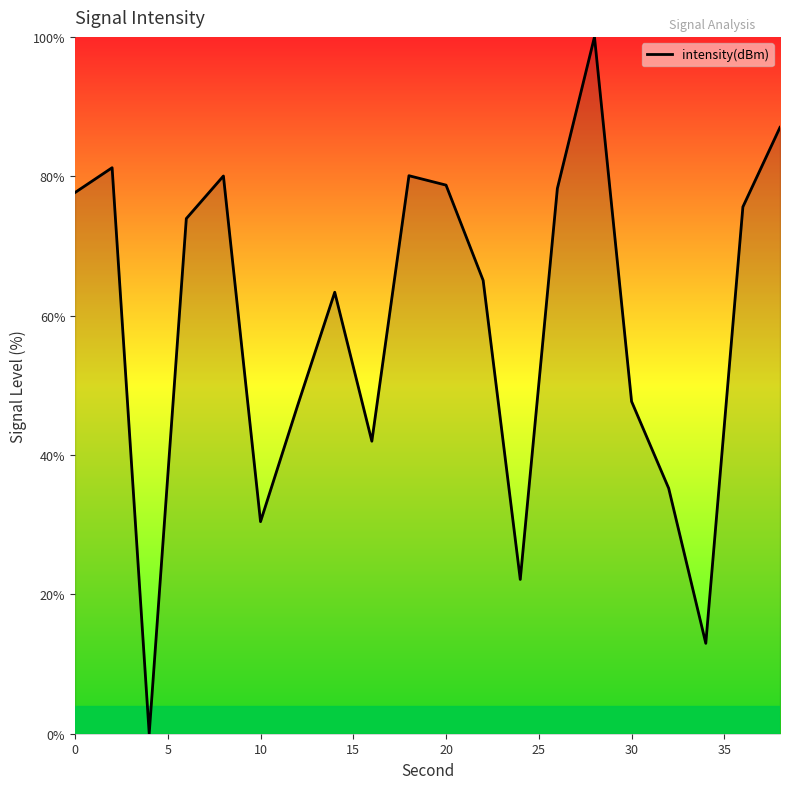

How many positive values are there?

19